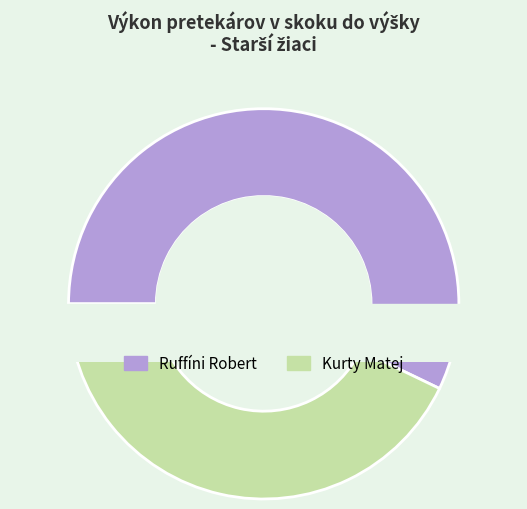

Approximately how many times larger is the value at Kurty Matej compared to Ruffíni Robert?

0.8